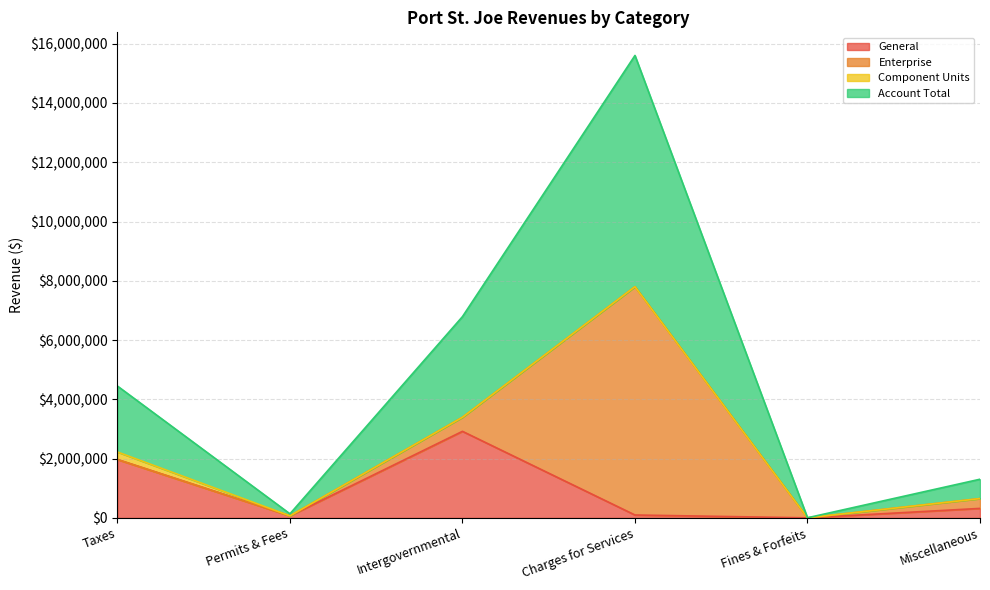

What is the value of the General point at the 5th from the left?

2507